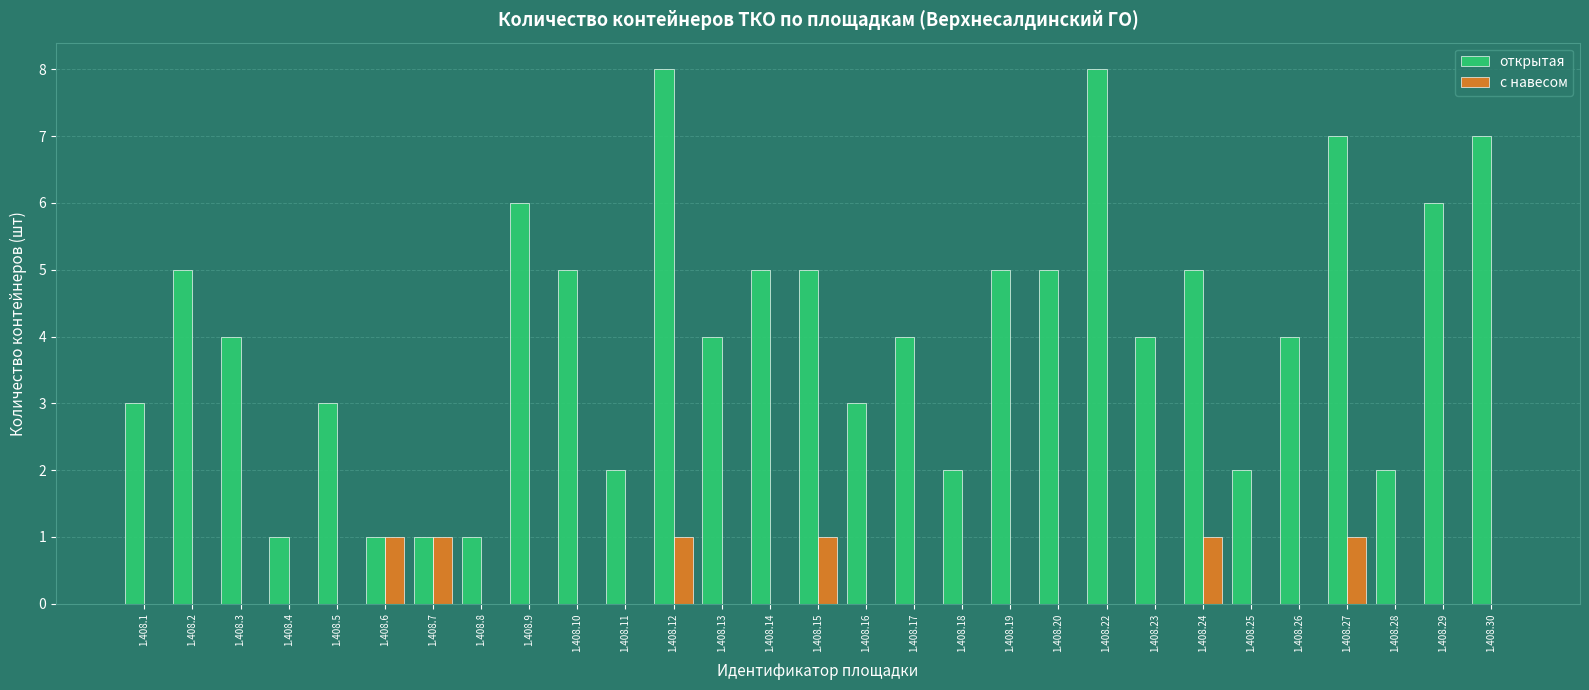

Reading left to right, list all the values displayed in this chart.

открытая: 1.408.1=3	1.408.2=5	1.408.3=4	1.408.4=1	1.408.5=3	1.408.6=1	1.408.7=1	1.408.8=1	1.408.9=6	1.408.10=5	1.408.11=2	1.408.12=8	1.408.13=4	1.408.14=5	1.408.15=5	1.408.16=3	1.408.17=4	1.408.18=2	1.408.19=5	1.408.20=5	1.408.22=8	1.408.23=4	1.408.24=5	1.408.25=2	1.408.26=4	1.408.27=7	1.408.28=2	1.408.29=6	1.408.30=7
с навесом: 1.408.1=0	1.408.2=0	1.408.3=0	1.408.4=0	1.408.5=0	1.408.6=1	1.408.7=1	1.408.8=0	1.408.9=0	1.408.10=0	1.408.11=0	1.408.12=1	1.408.13=0	1.408.14=0	1.408.15=1	1.408.16=0	1.408.17=0	1.408.18=0	1.408.19=0	1.408.20=0	1.408.22=0	1.408.23=0	1.408.24=1	1.408.25=0	1.408.26=0	1.408.27=1	1.408.28=0	1.408.29=0	1.408.30=0